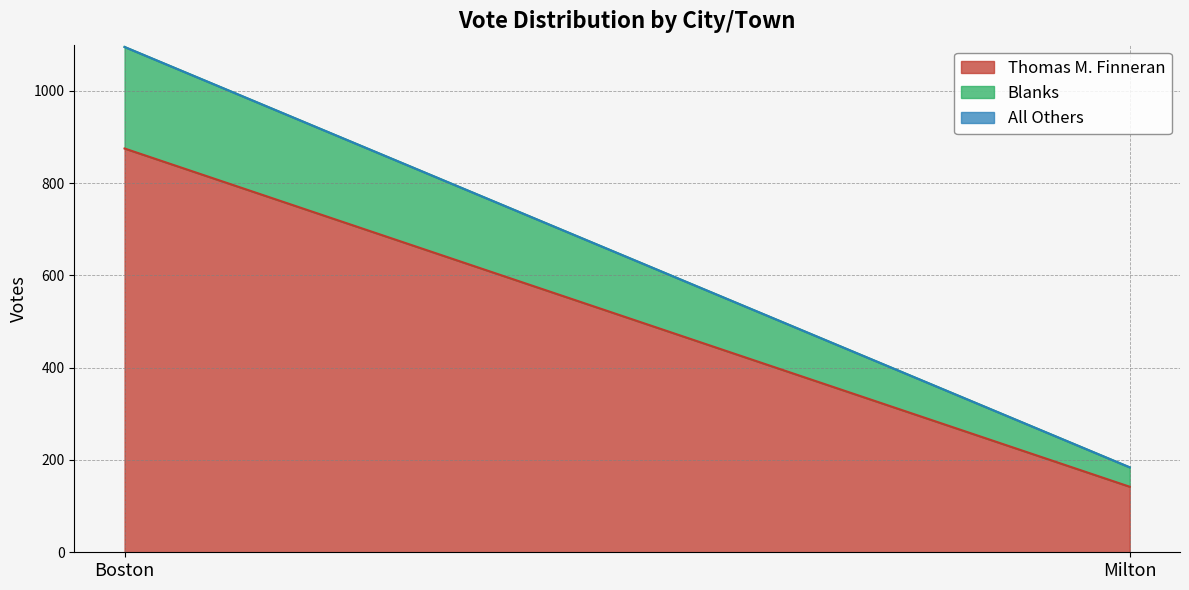

How many values in the Blanks series are below 220?

1